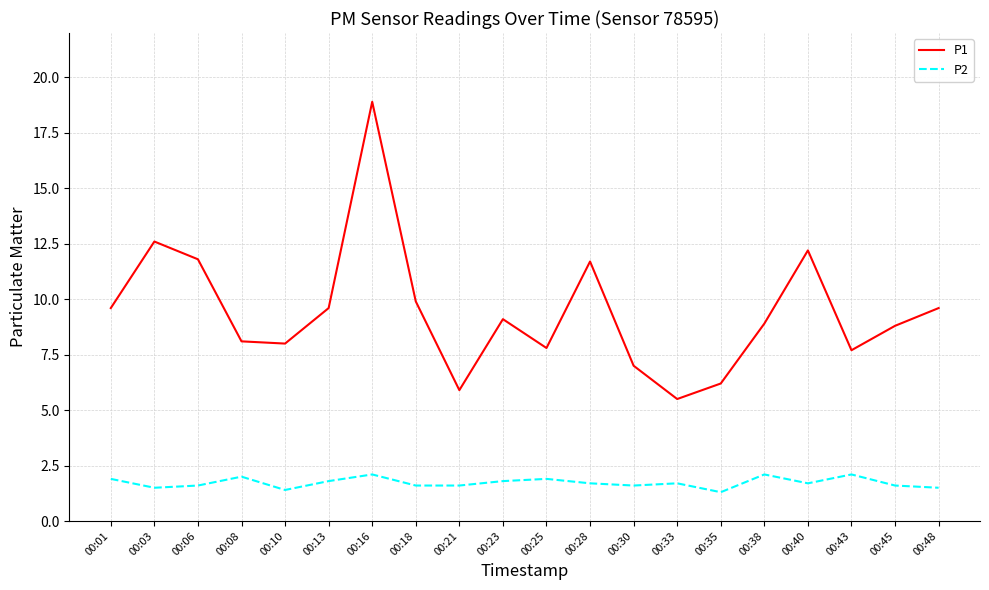

What is the difference between the maximum and minimum values in the P2 series?

0.8